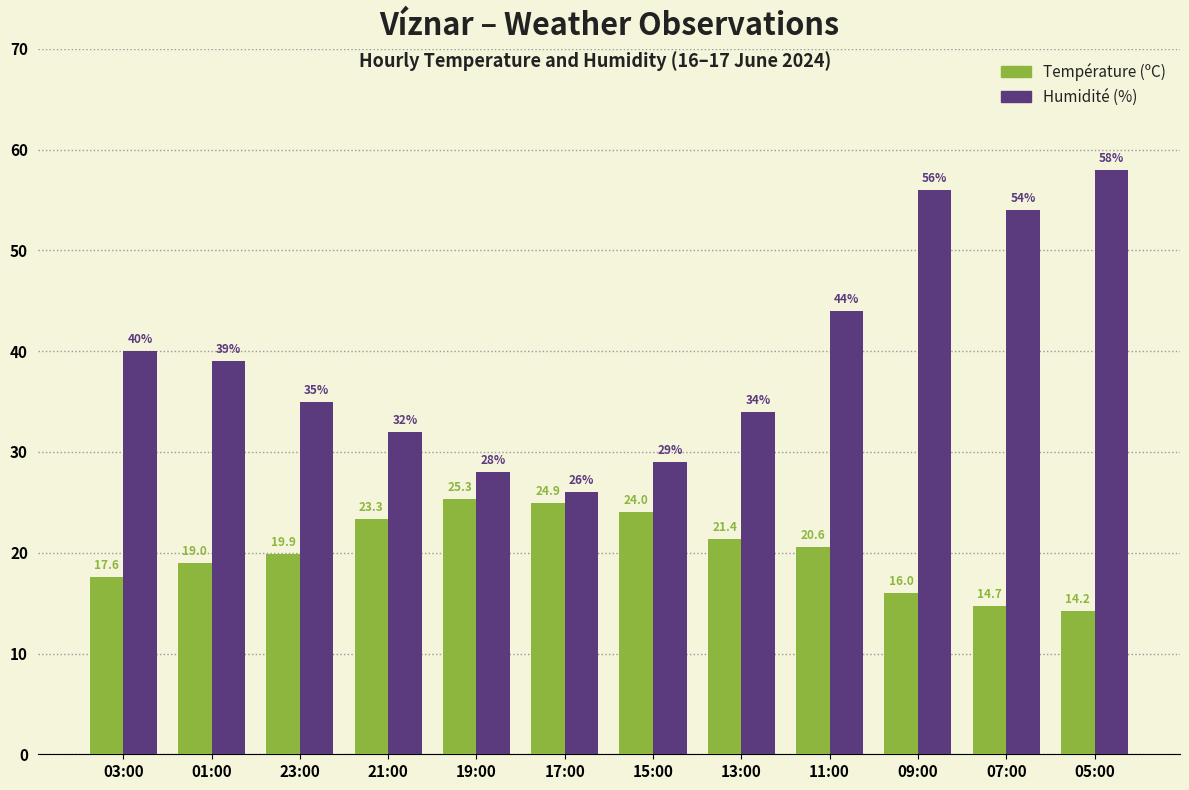

Rank the categories by Humidité (%) value from highest to lowest.

05:00, 09:00, 07:00, 11:00, 03:00, 01:00, 23:00, 13:00, 21:00, 15:00, 19:00, 17:00